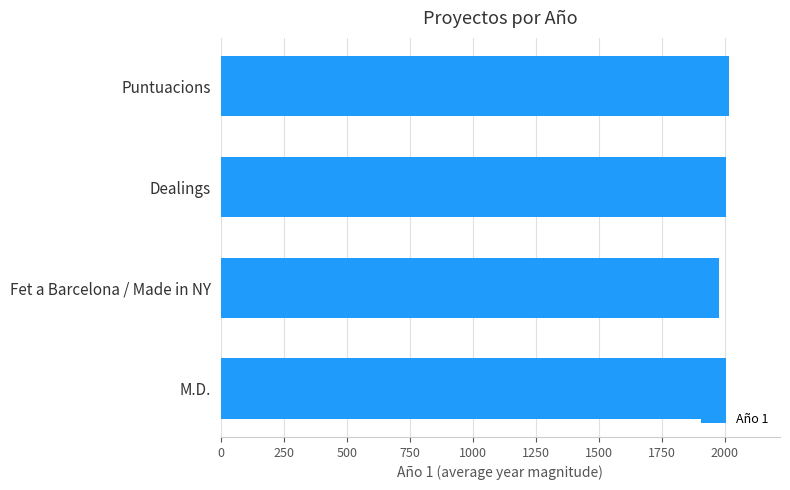

Is it true that the value at M.D. is 2005?

True